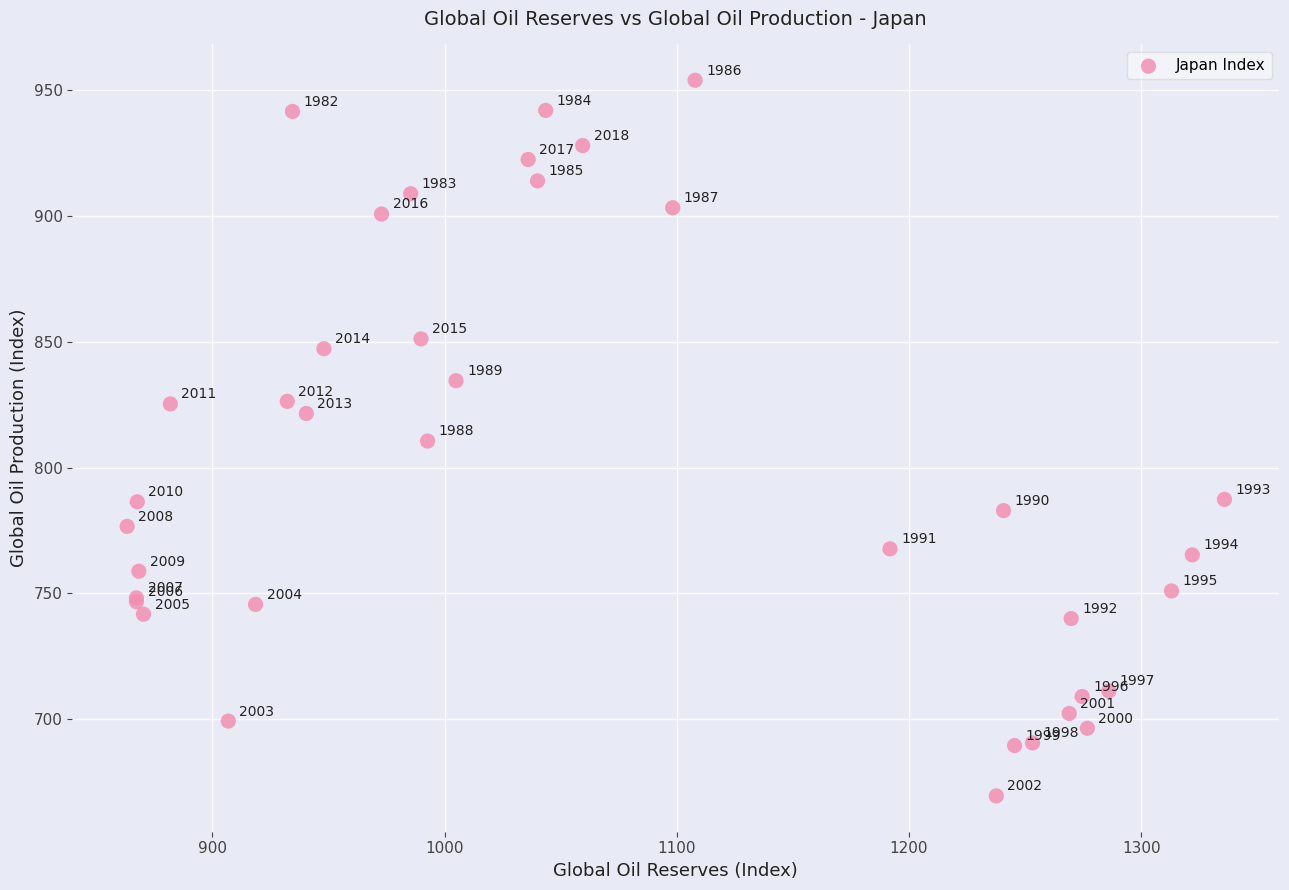

What Y value in the scatter plot is closest to 811?

810.5